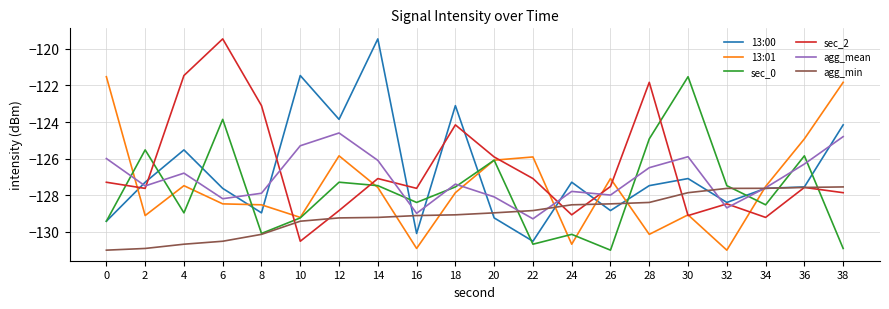

The sec_2 series shows -79.3 at 16. True or false?

False